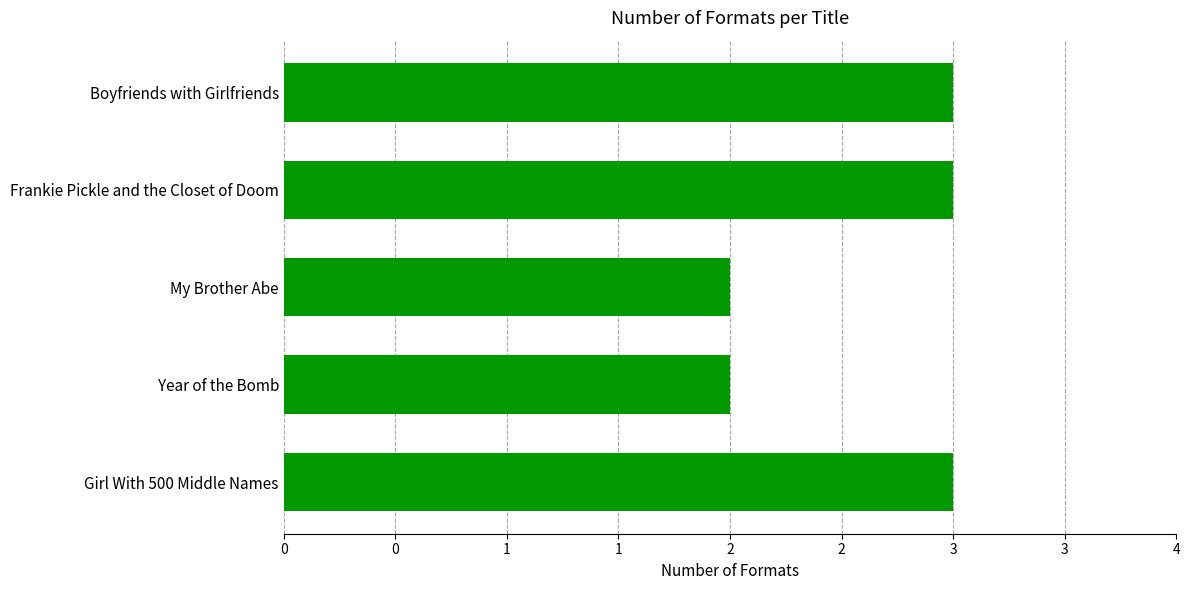

What is the maximum value shown in the chart?

3